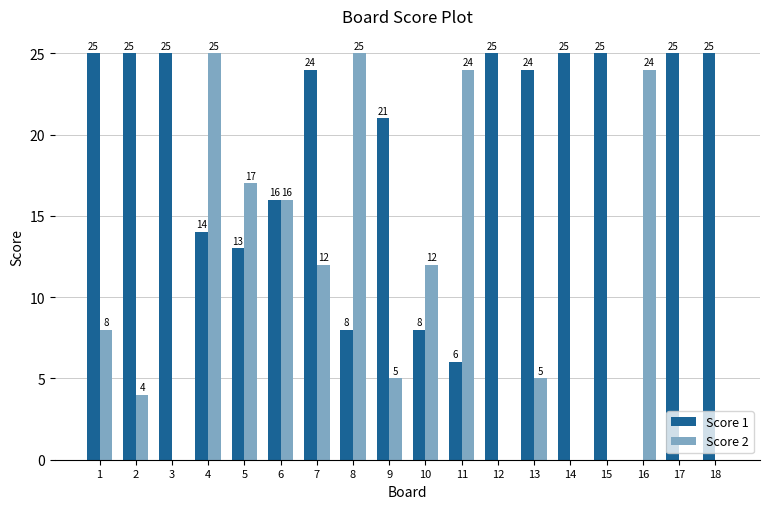

Reading left to right, what are all the values shown in this chart?

Score 1: 1=25	2=25	3=25	4=14	5=13	6=16	7=24	8=8	9=21	10=8	11=6	12=25	13=24	14=25	15=25	16=0	17=25	18=25
Score 2: 1=8	2=4	3=0	4=25	5=17	6=16	7=12	8=25	9=5	10=12	11=24	12=0	13=5	14=0	15=0	16=24	17=0	18=0